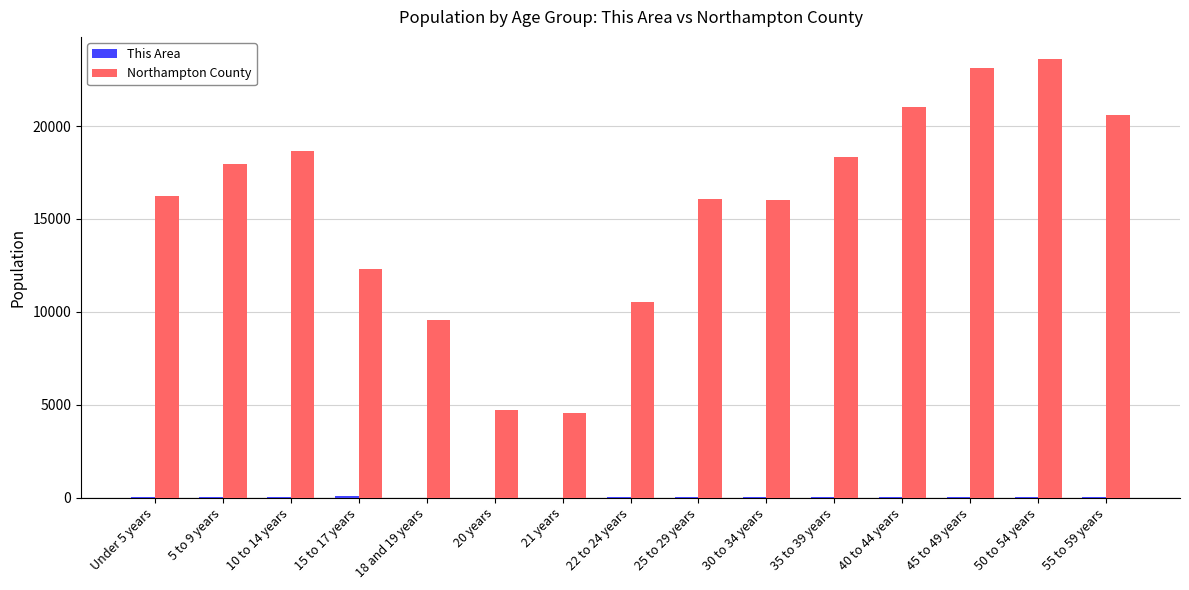

Between 21 years and 40 to 44 years, which series saw the biggest shift?

Northampton County